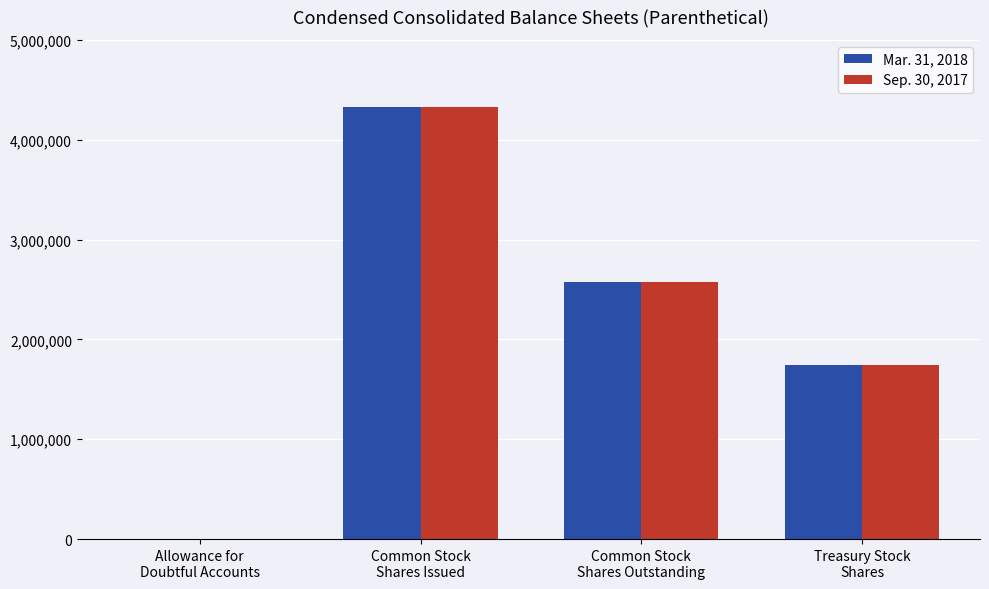

Reading right to left, what are all the values shown in this chart?

Mar. 31, 2018: 1744460	2579680	4324140	4000
Sep. 30, 2017: 1744456	2579684	4324140	4000